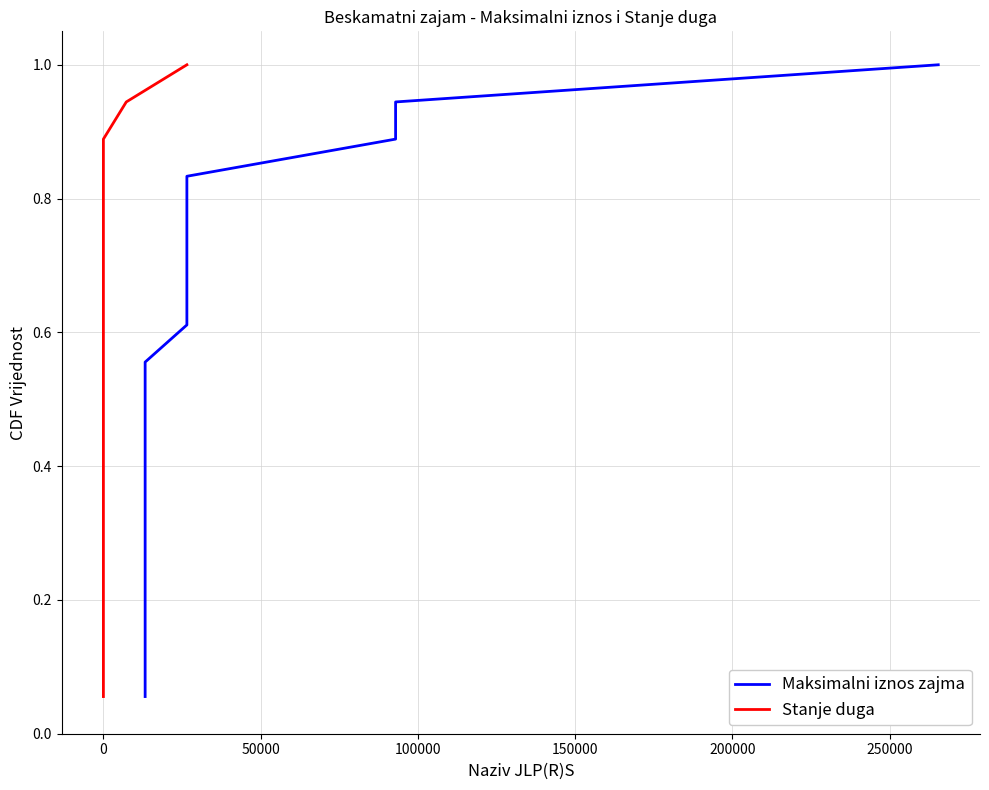

The value of Stanje duga at 0 is 0.3. True or false?

False